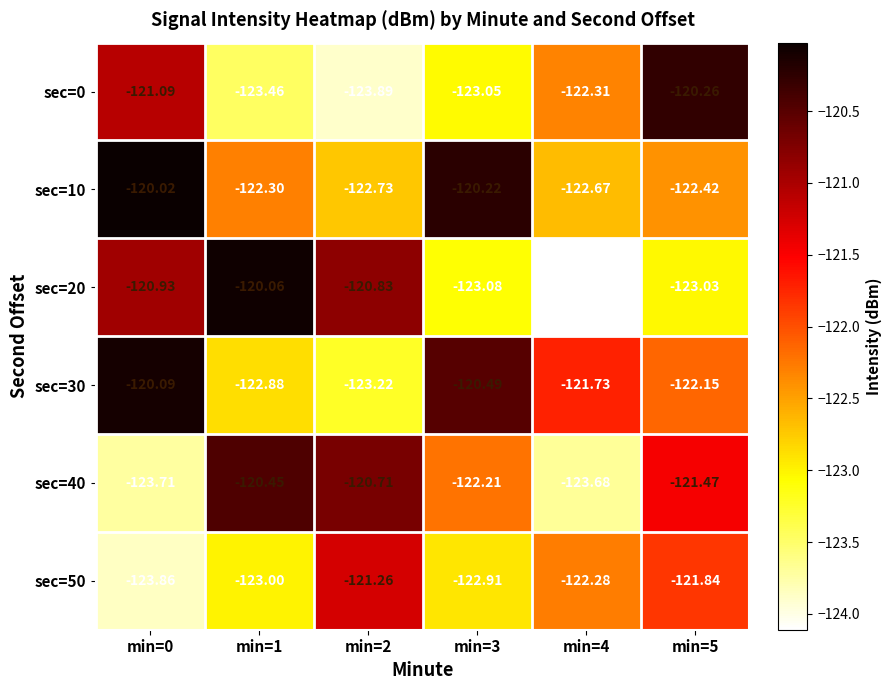

What is the smallest value displayed?

-124.1